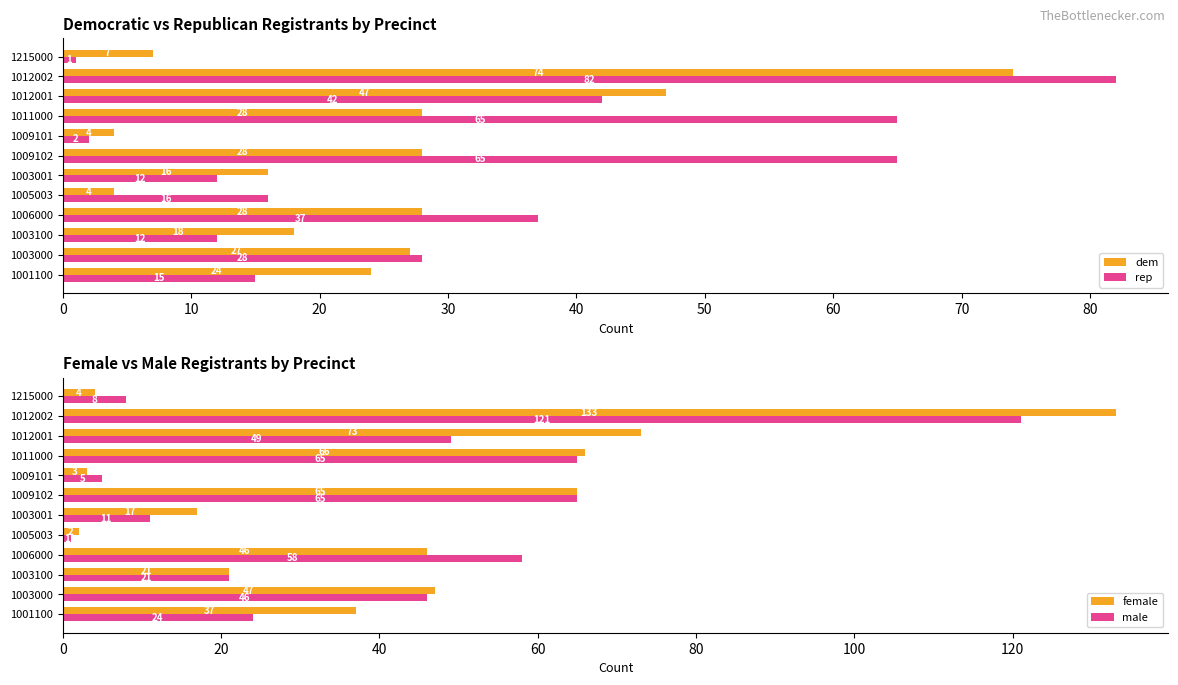

How many distinct data groups are displayed?

4